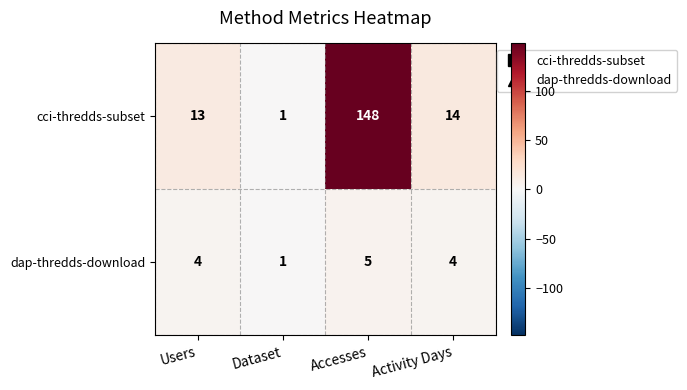

Where is cci-thredds-subset nearest to the value 74?

Activity Days